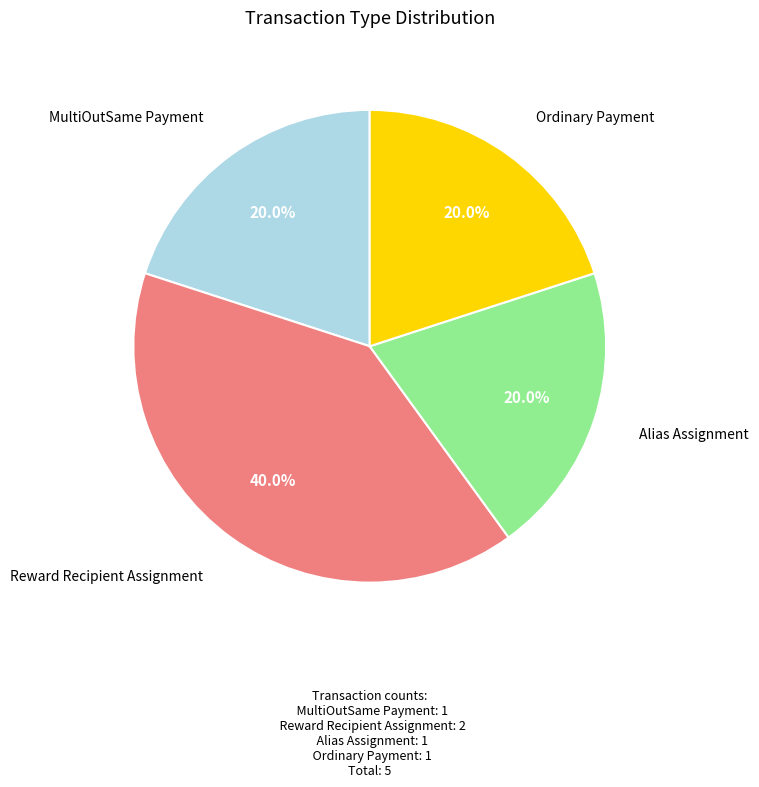

Does any single category account for the majority?

No